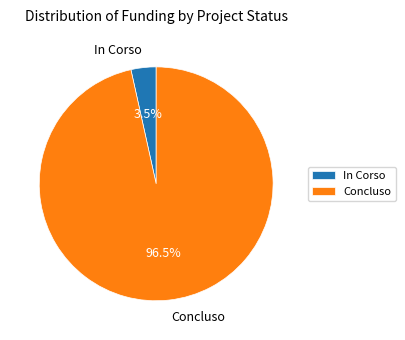

Rank the categories by value from highest to lowest.

Concluso, In Corso